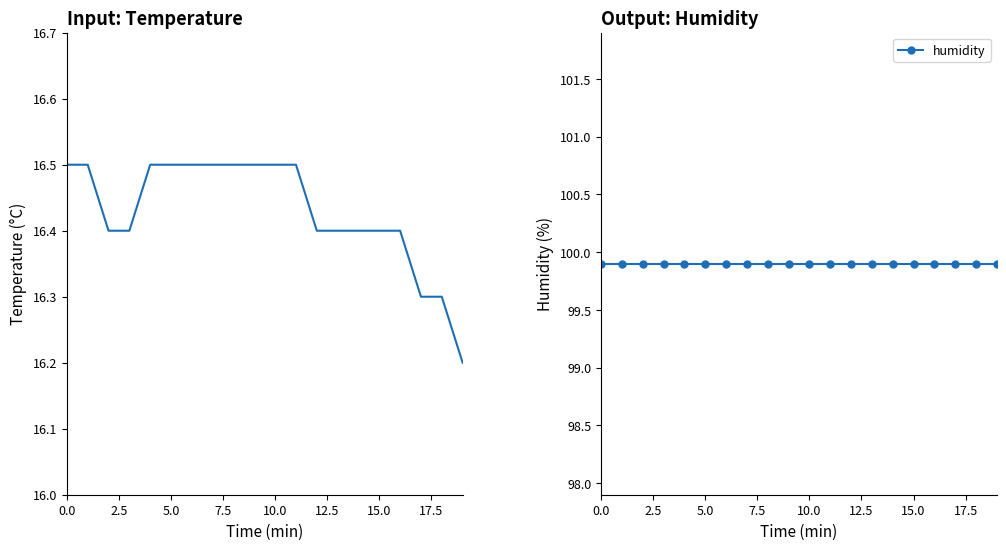

True or false: humidity has more than 0 interior local peaks.

False